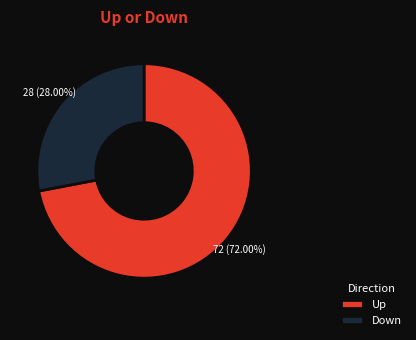

What is the largest slice in the pie chart?

Up